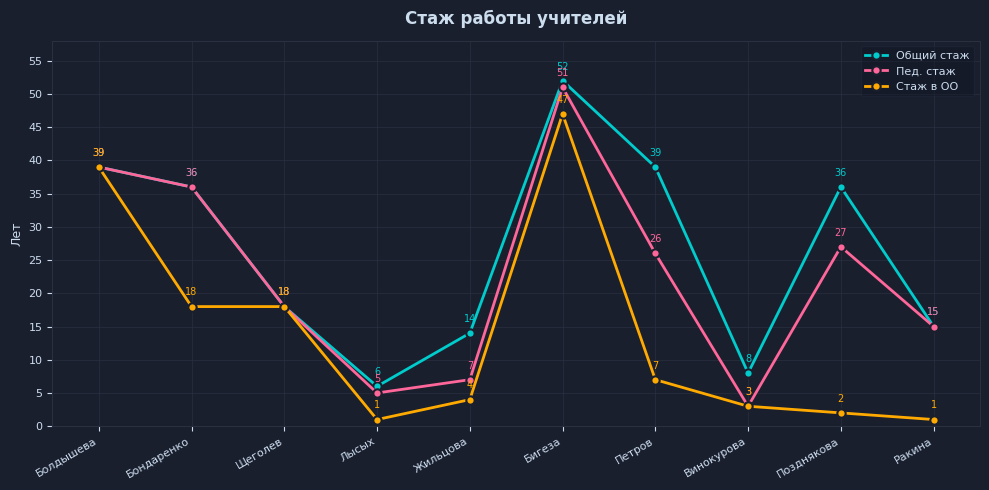

At which category does Пед. стаж reach its first local peak?

Бигеза